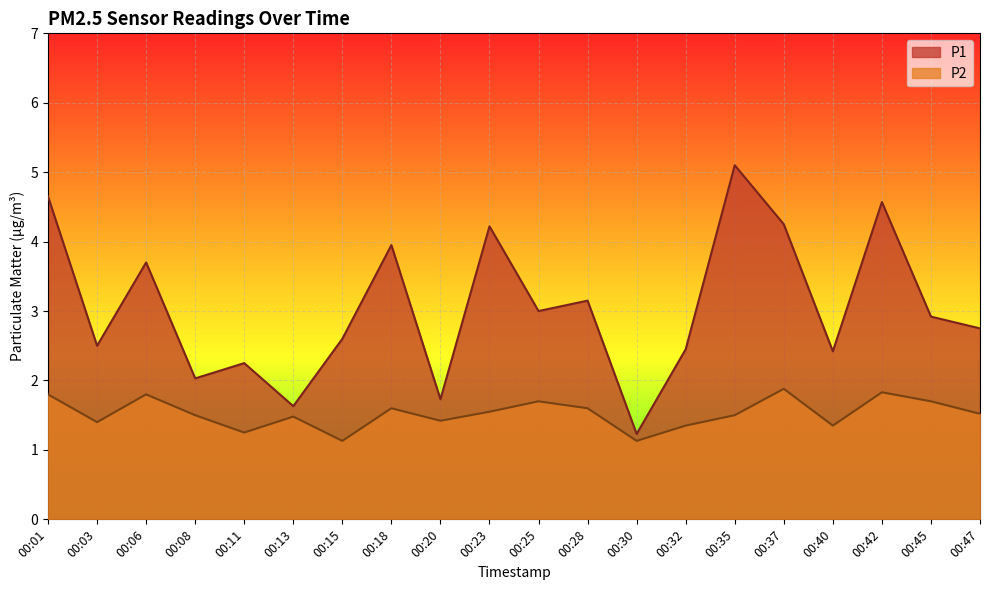

Reading left to right, extract all data points from this chart.

P1: 00:01=4.7	00:03=2.5	00:06=3.7	00:08=2.0	00:11=2.2	00:13=1.6	00:15=2.6	00:18=4.0	00:20=1.7	00:23=4.2	00:25=3.0	00:28=3.1	00:30=1.2	00:32=2.5	00:35=5.1	00:37=4.2	00:40=2.4	00:42=4.6	00:45=2.9	00:47=2.8
P2: 00:01=1.8	00:03=1.4	00:06=1.8	00:08=1.5	00:11=1.2	00:13=1.5	00:15=1.1	00:18=1.6	00:20=1.4	00:23=1.6	00:25=1.7	00:28=1.6	00:30=1.1	00:32=1.4	00:35=1.5	00:37=1.9	00:40=1.4	00:42=1.8	00:45=1.7	00:47=1.5